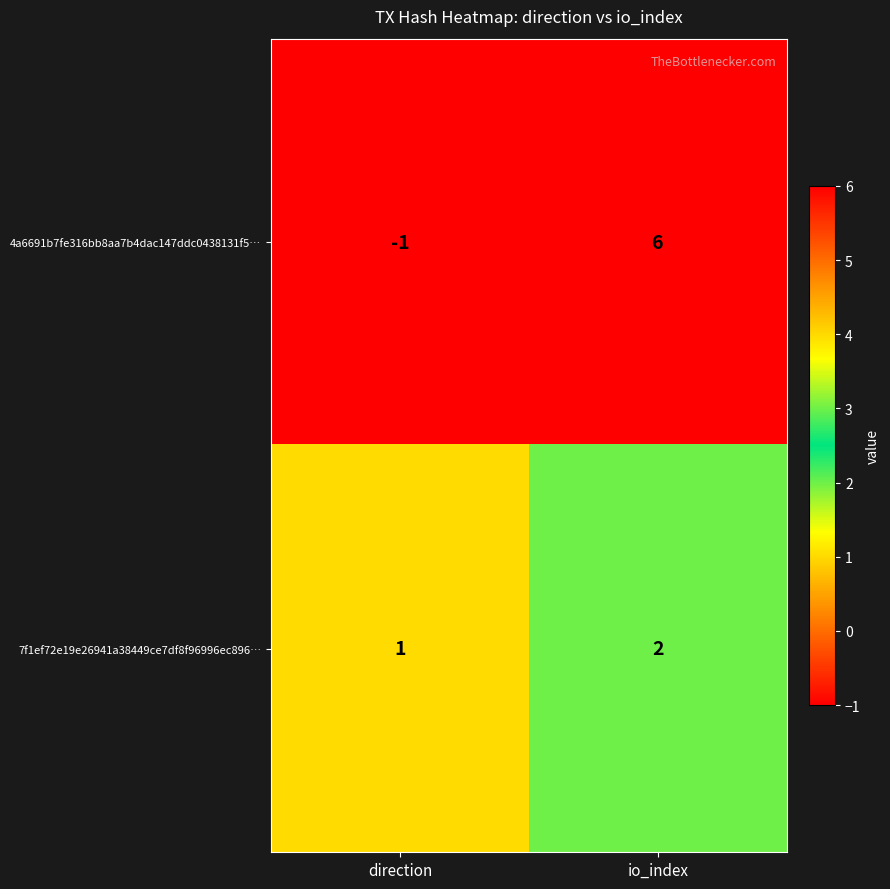

At how many categories does at least one series exceed 4?

1